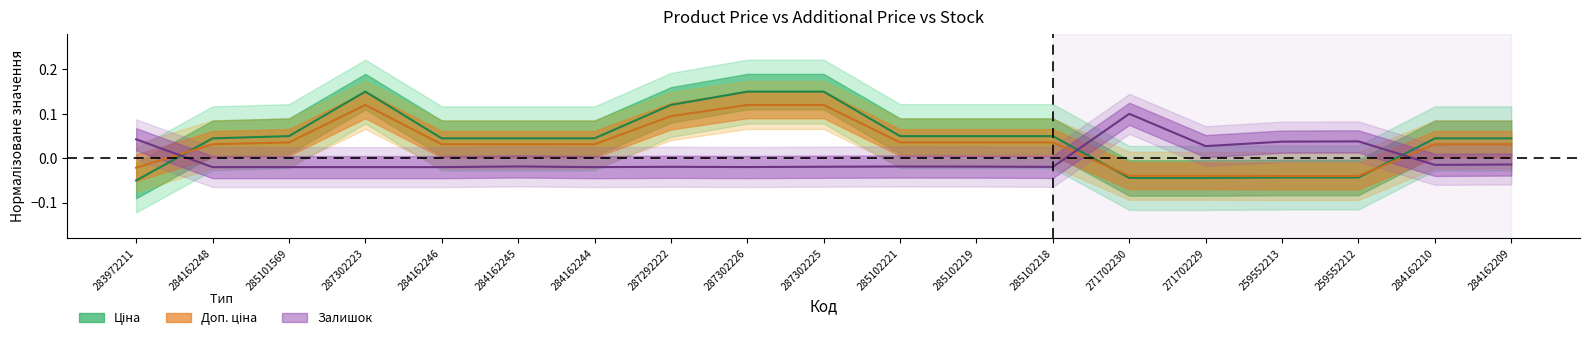

What is the difference between the maximum and minimum values in the Залишок series?

0.1